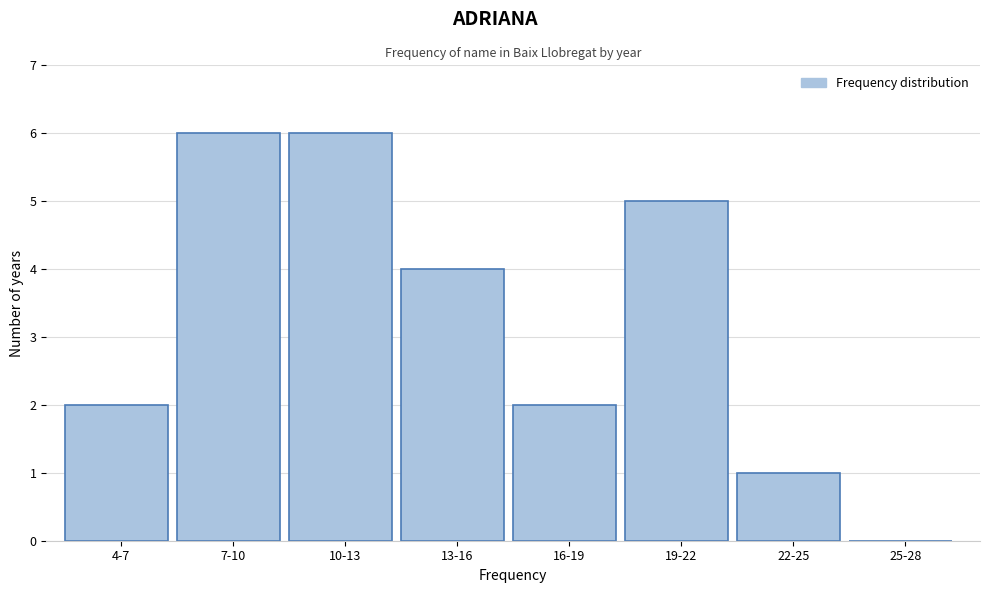

Reading right to left, extract all data points from this chart.

25-28=0	22-25=1	19-22=5	16-19=2	13-16=4	10-13=6	7-10=6	4-7=2